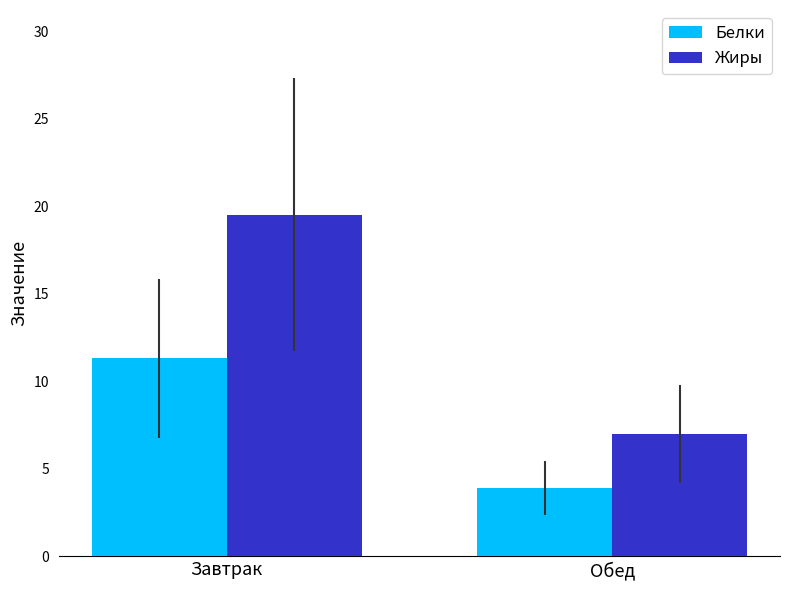

Which series has the largest total across all categories?

Жиры